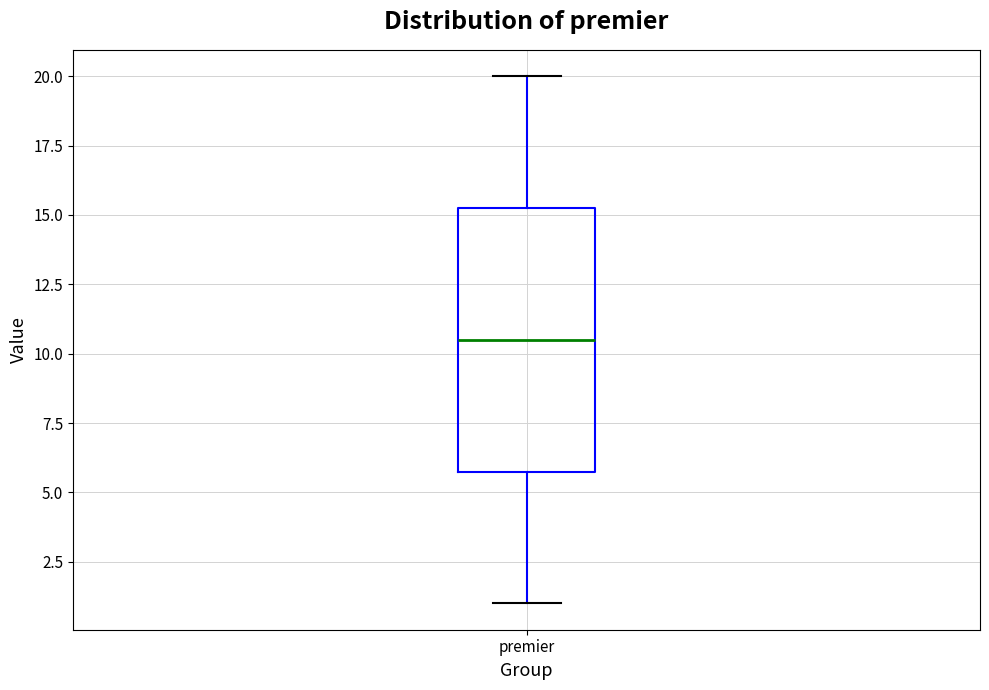

Transcribe this box plot: give where the median line is, the range the box spans, and where the two whiskers end, as read against the y-axis. The values are not printed on the chart, so give them approximately, as read against the axis.

median 10.5, box 6.0 to 15.5, whiskers 1.0 to 20.0